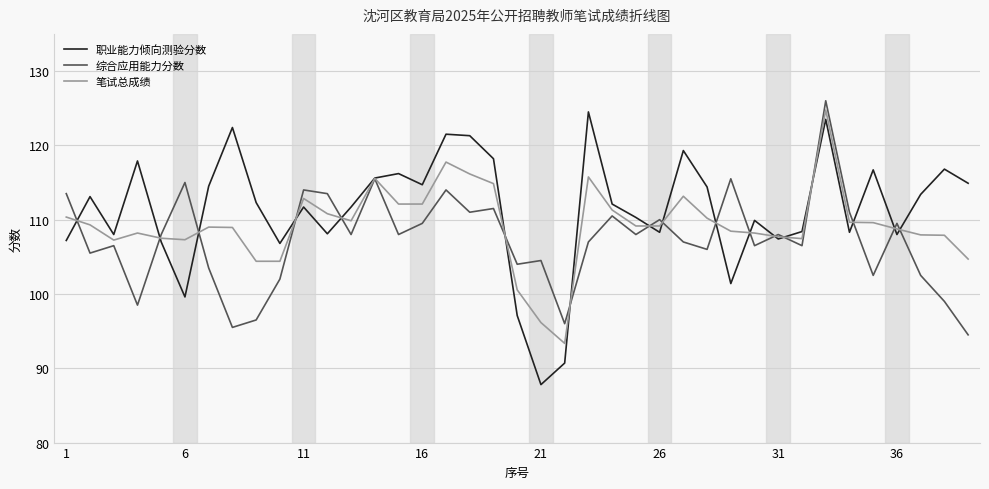

List the series in order of their overall mean, lowest first.

综合应用能力分数, 笔试总成绩, 职业能力倾向测验分数